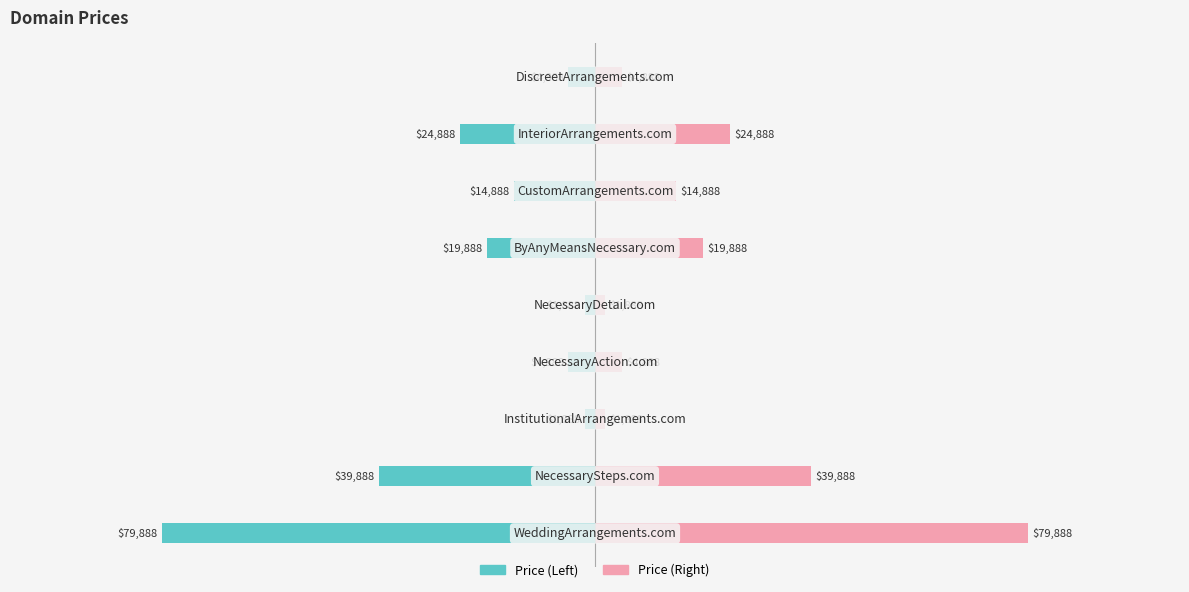

Between 1 and 4, which series saw the biggest shift?

Price (Left)